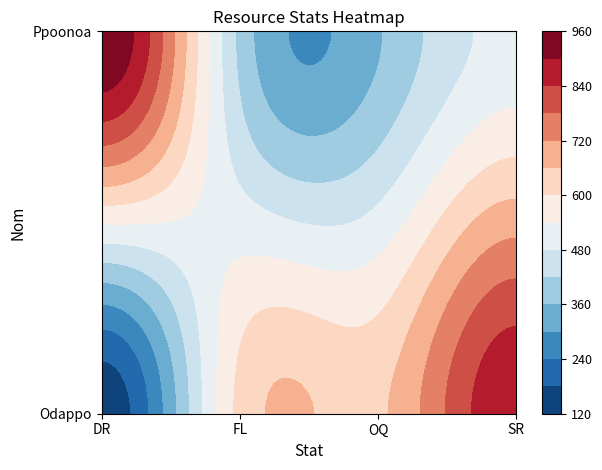

What is the minimum value for Ppoonoa?

353